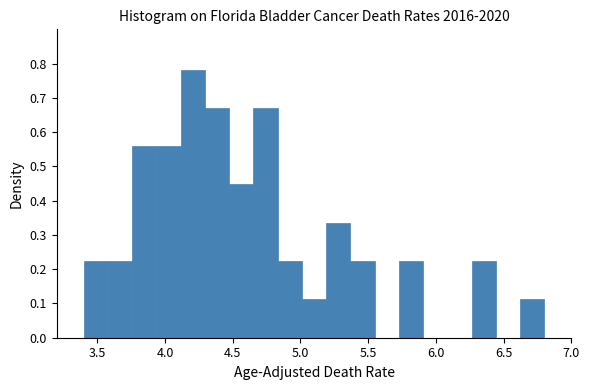

Around what value on the x-axis is the tallest bar? Give the approximate position of its centre, as read against the axis.

4.20